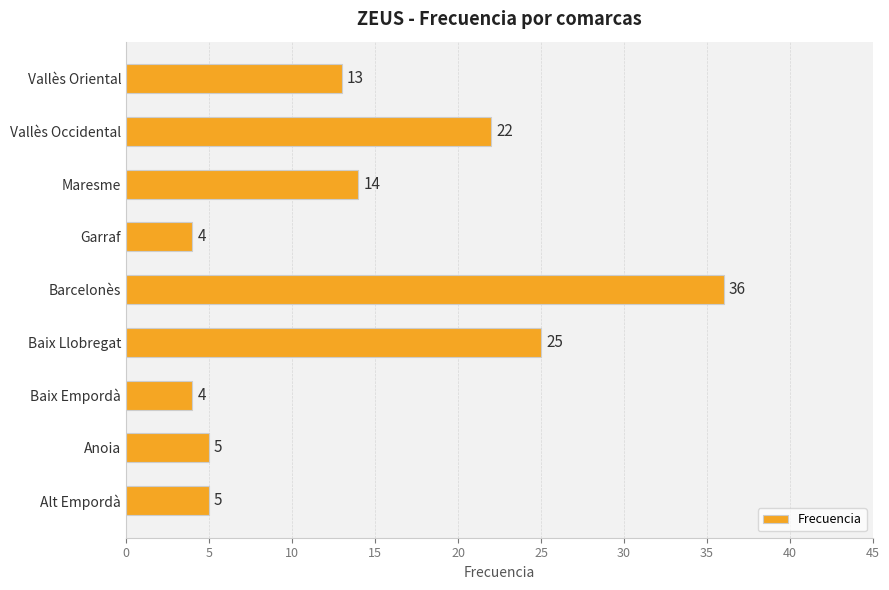

The chart shows a value of 11 at Barcelonès. True or false?

False